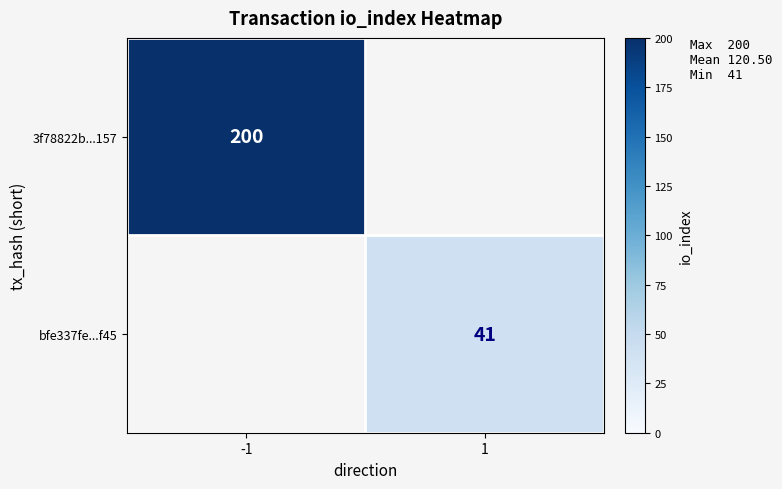

True or false: bfe337fe...f45 has a value of 41 at 1.

True